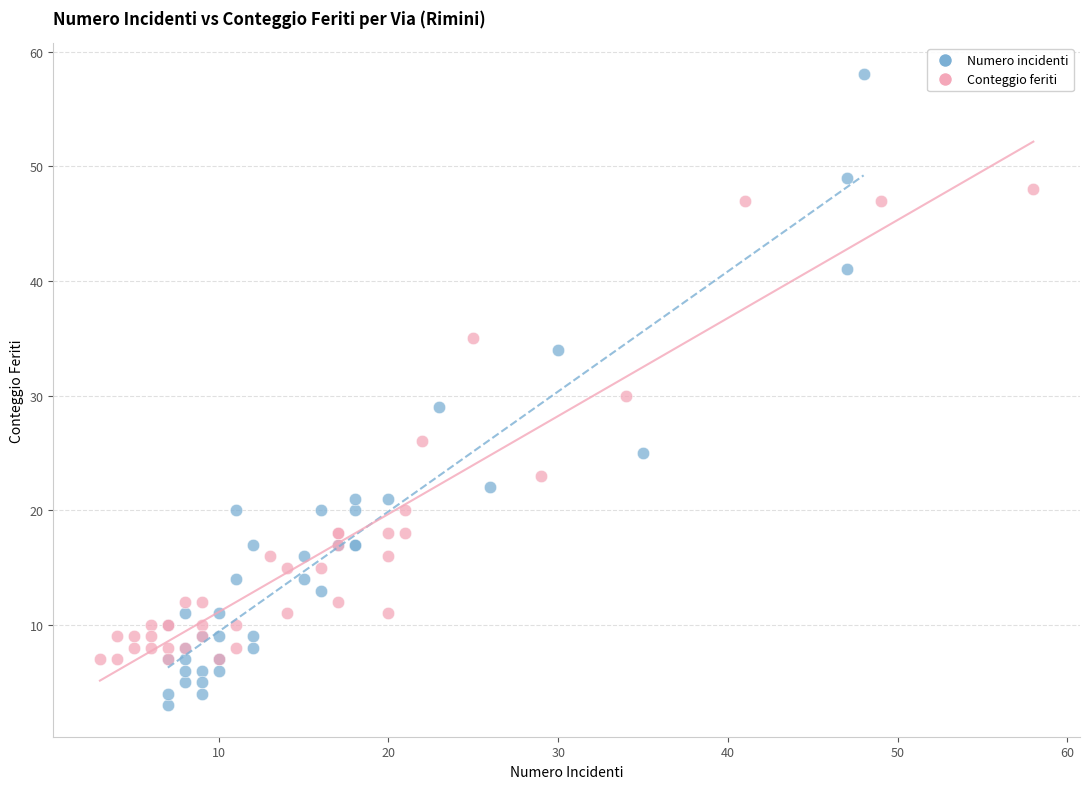

Which series has the widest spread of Y values?

Numero incidenti